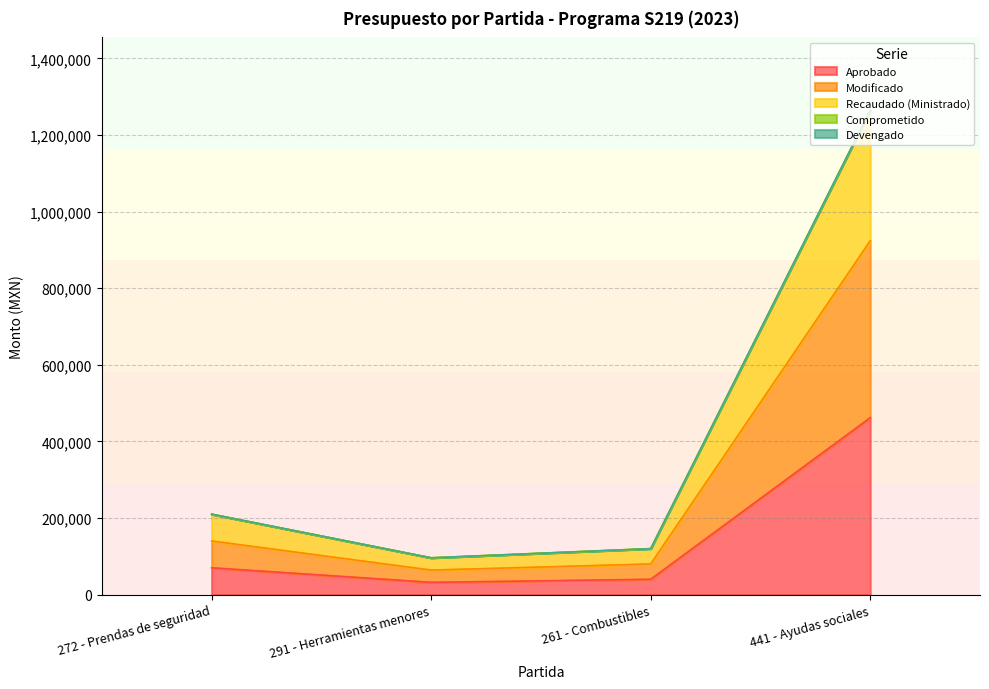

Which category has the lowest value in the Aprobado series?

291 - Herramientas menores